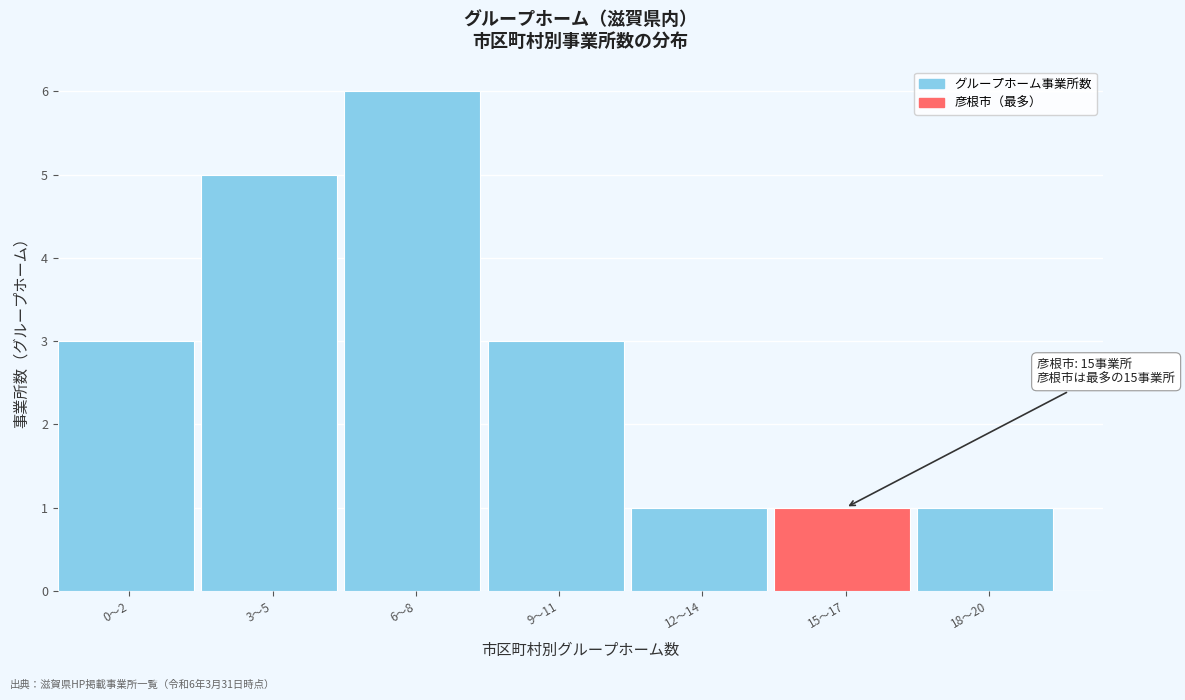

Reading left to right, what are all the values shown in this chart?

0〜2=3	3〜5=5	6〜8=6	9〜11=3	12〜14=1	15〜17=1	18〜20=1